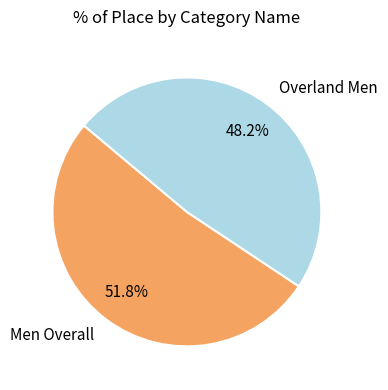

Rank the categories by value from highest to lowest.

Men Overall, Overland Men